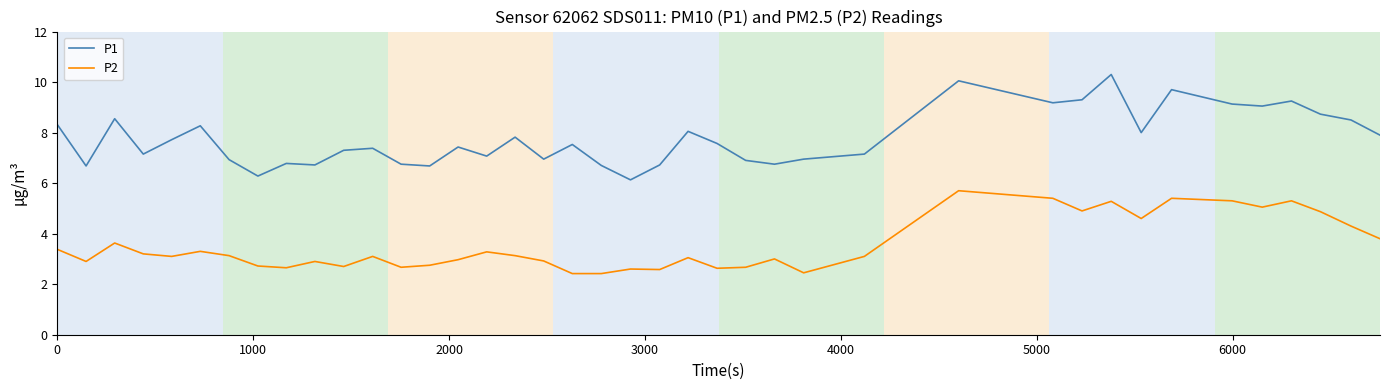

How many series are shown in this chart?

2